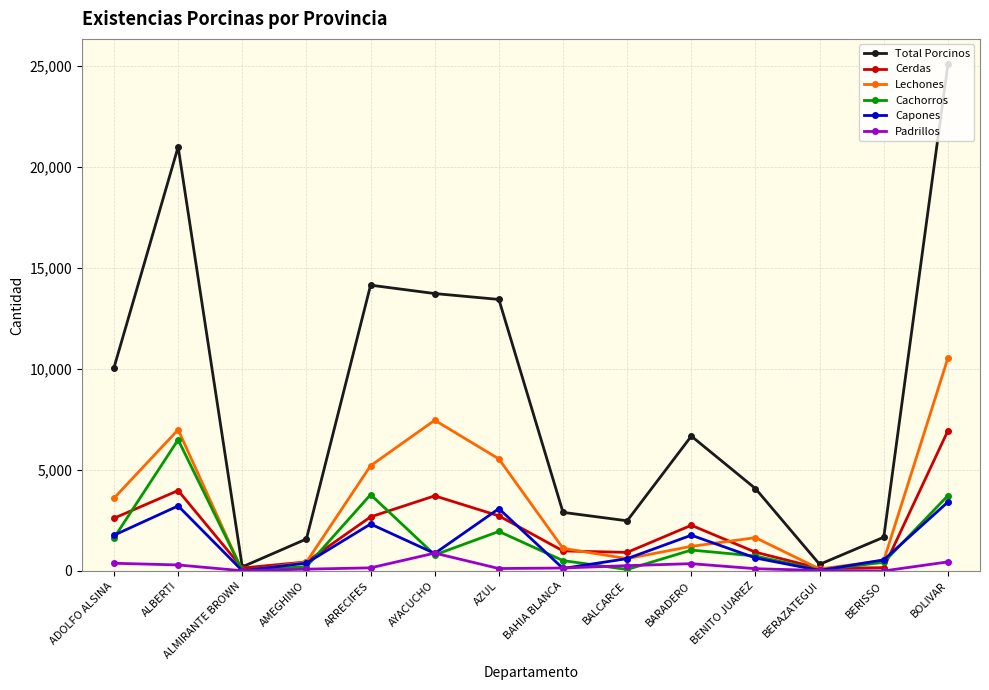

At which category is the sum across all series the highest?

BOLIVAR